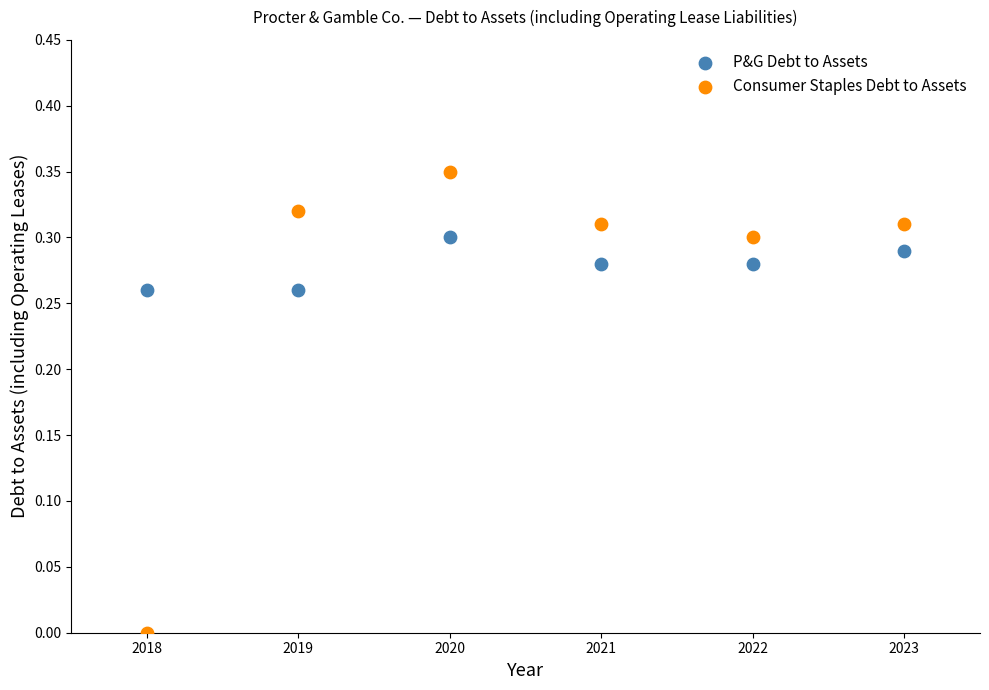

Which series has the widest spread of Y values?

Consumer Staples Debt to Assets